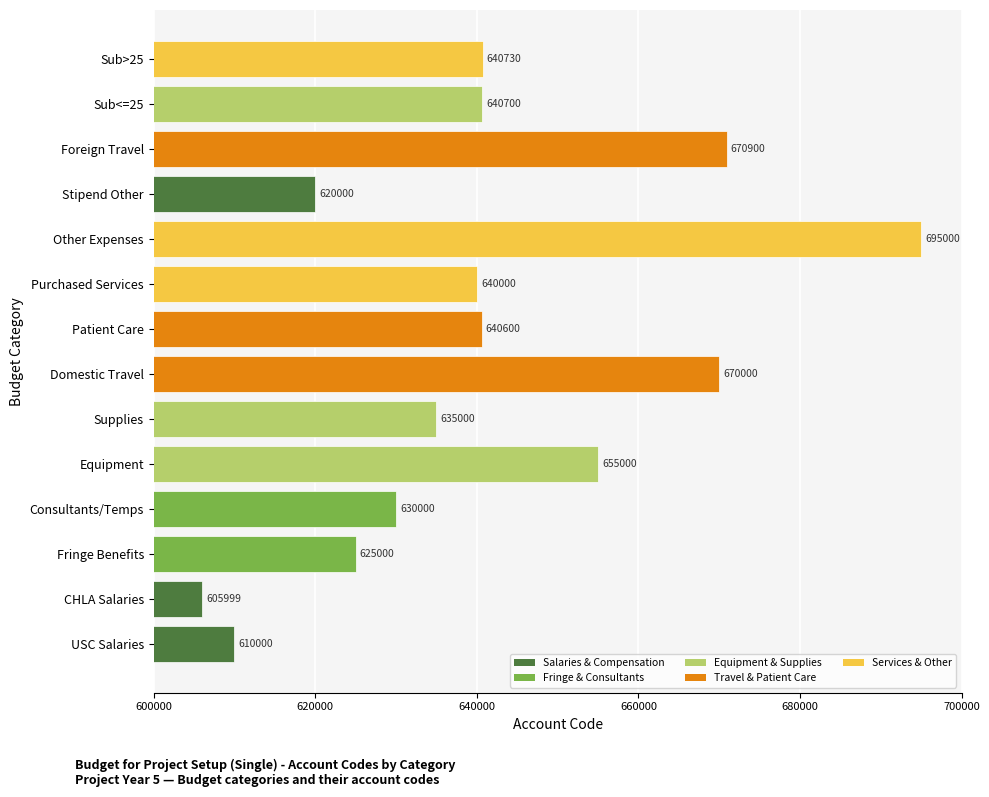

Which has a higher value, Consultants/Temps or CHLA Salaries?

Consultants/Temps